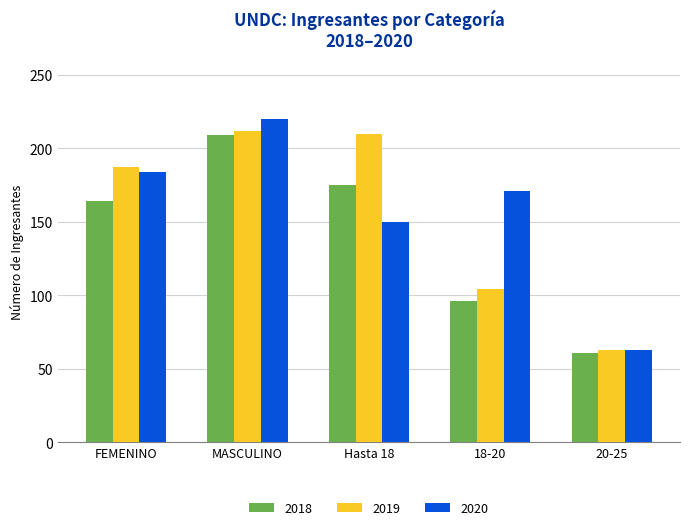

List the labels in order of 2020 value, smallest first.

20-25, Hasta 18, 18-20, FEMENINO, MASCULINO